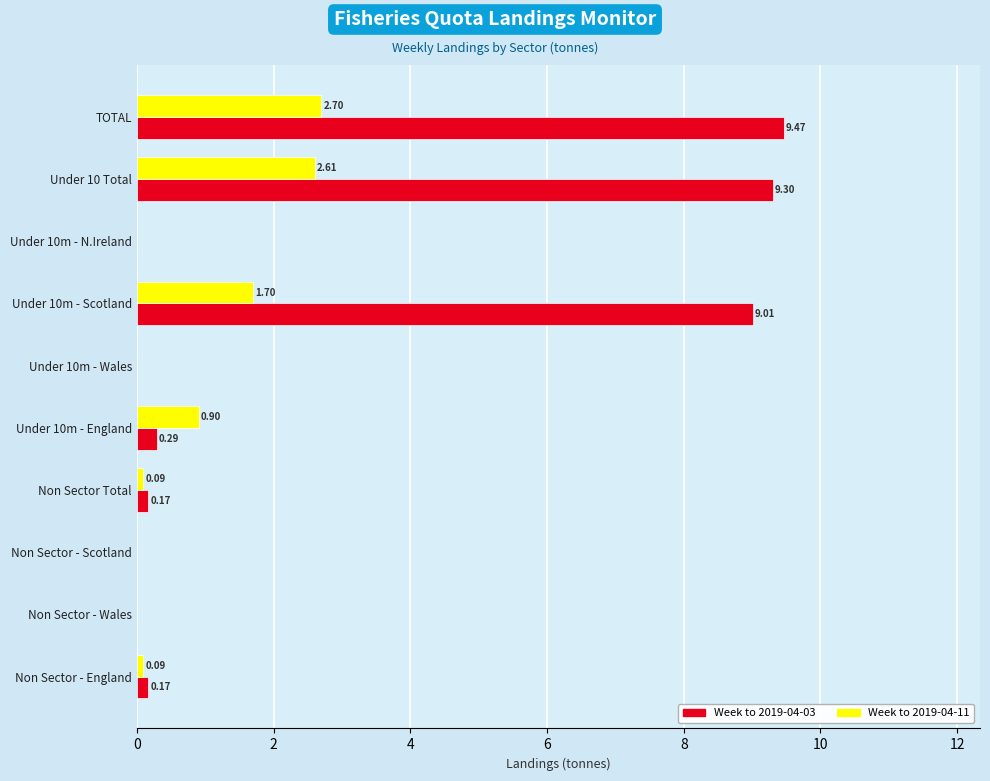

At which category is the sum across all series the highest?

TOTAL